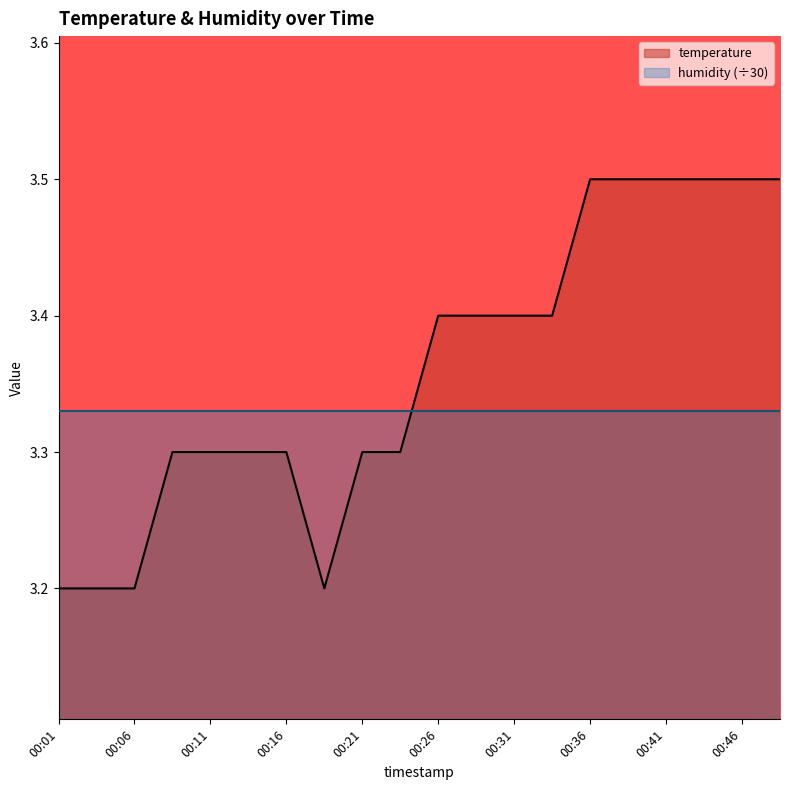

Does the chart display data point markers on the line(s)?

No